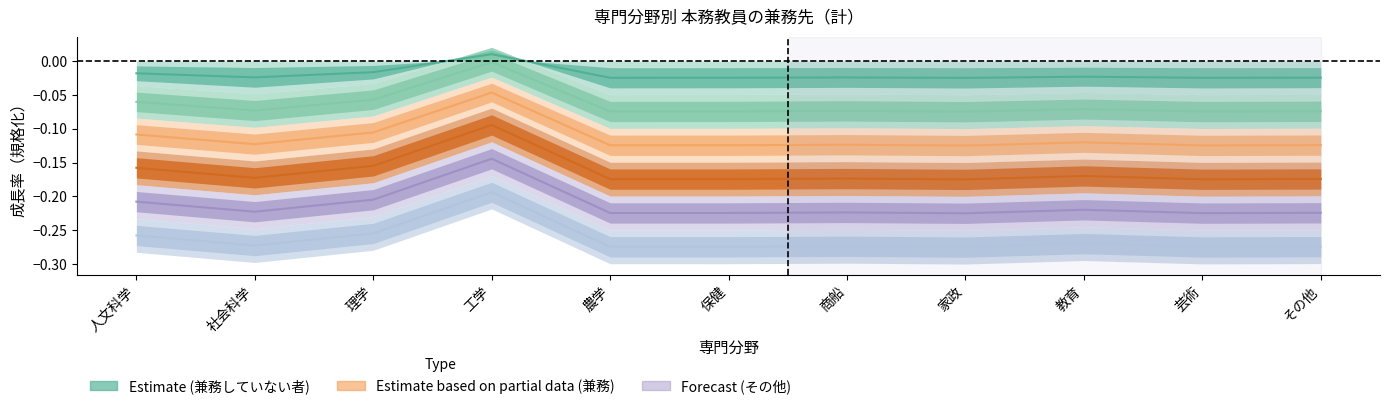

Is this an area chart (filled region under the line)?

No